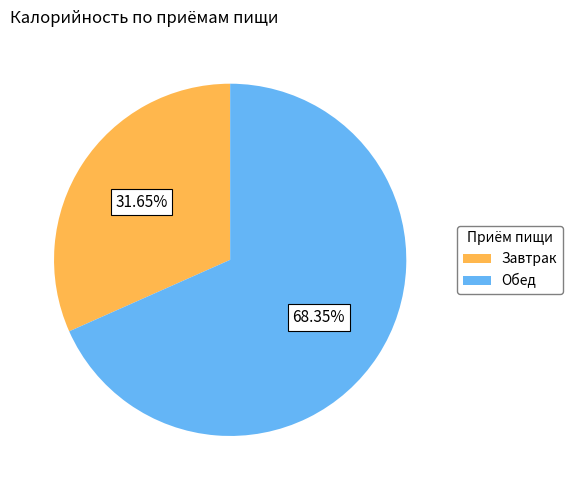

Does any single category account for the majority?

Yes